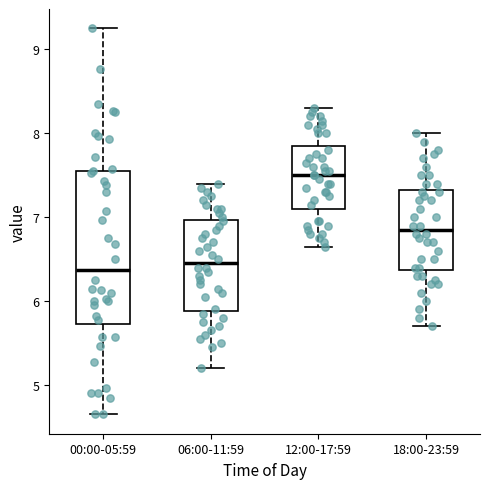

Reading left to right, transcribe this box plot: for each box, give where its median line is, the range the box spans, and where its two whiskers end, as read against the y-axis. The values are not printed on the chart, so give them approximately, as read against the axis.

00:00-05:59: median 6.4, box 5.7 to 7.6, whiskers 4.7 to 9.3
06:00-11:59: median 6.5, box 5.9 to 7.0, whiskers 5.2 to 7.4
12:00-17:59: median 7.5, box 7.1 to 7.9, whiskers 6.7 to 8.3
18:00-23:59: median 6.9, box 6.4 to 7.3, whiskers 5.7 to 8.0